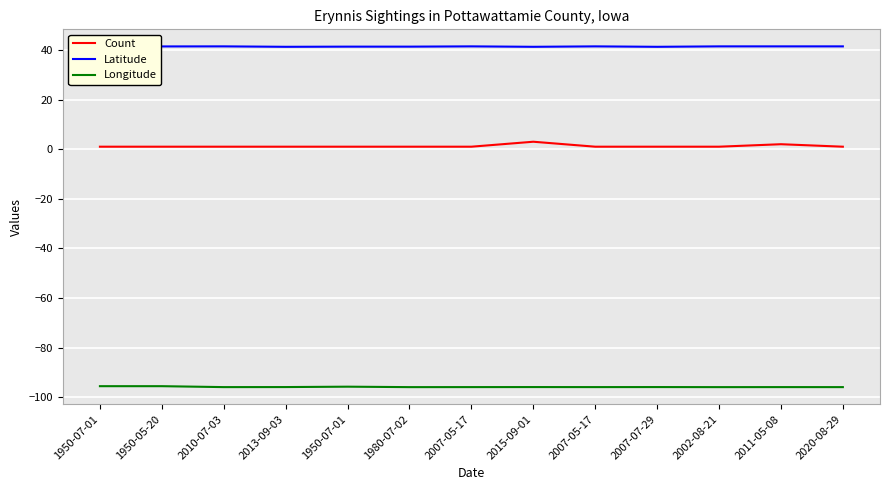

Is it true that Latitude equals 13.5 at 2020-08-29?

False